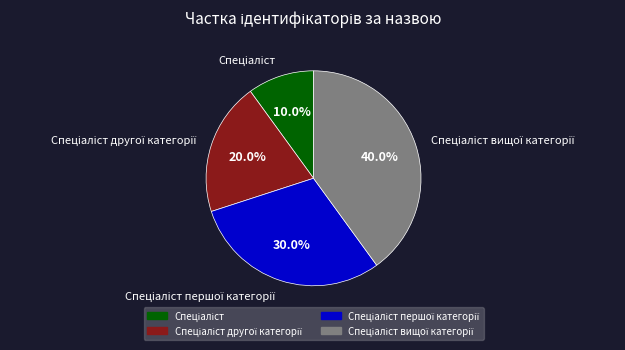

Does any single category account for the majority?

No